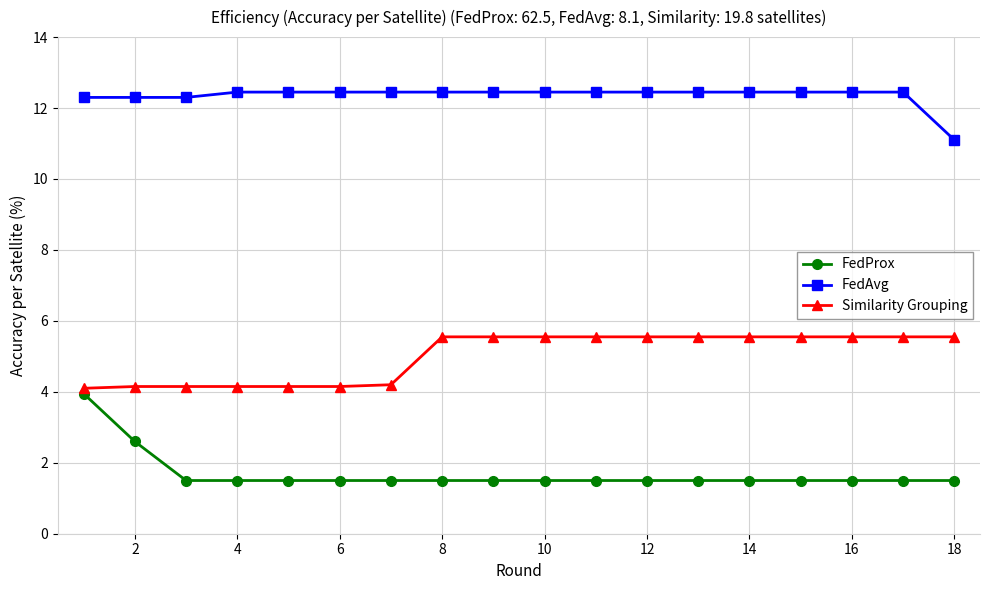

What is the sum of all Similarity Grouping values?

90.1